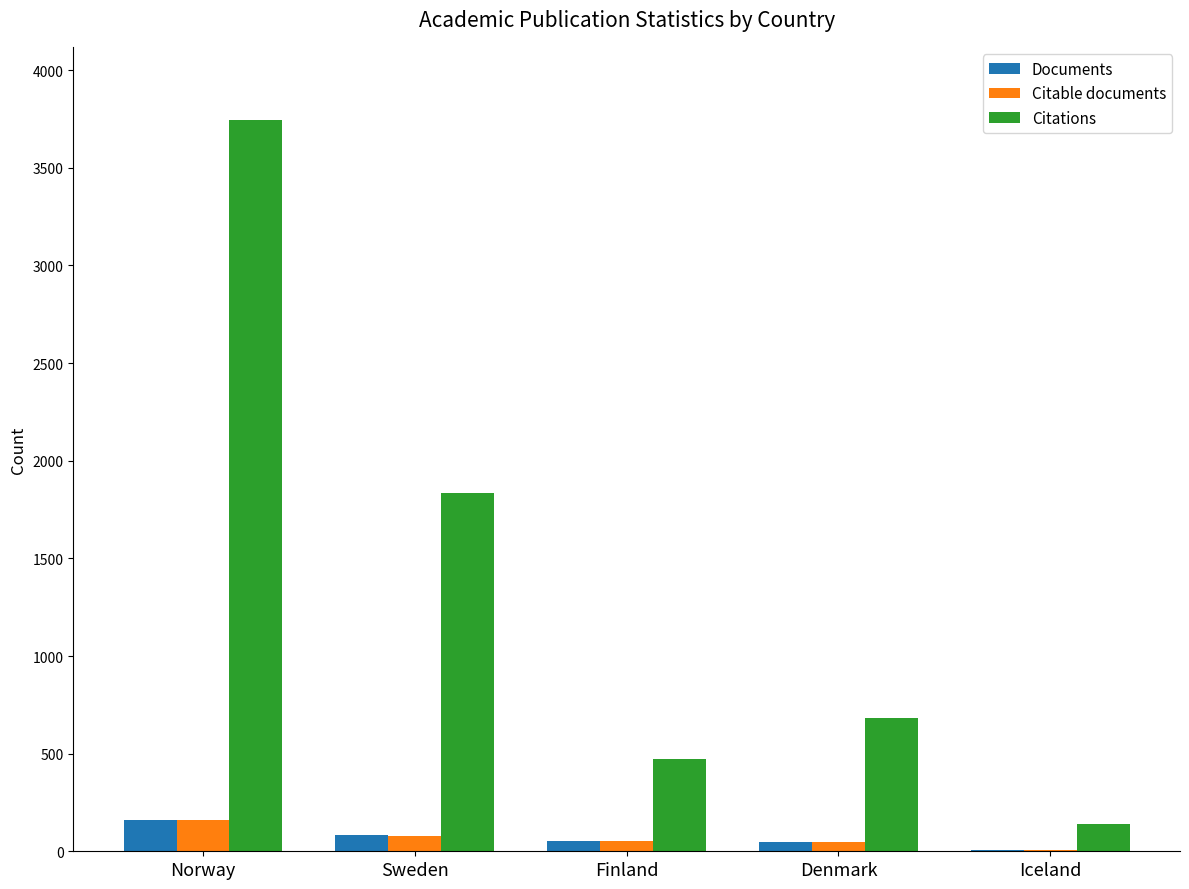

What is the maximum value shown in the chart?

3745